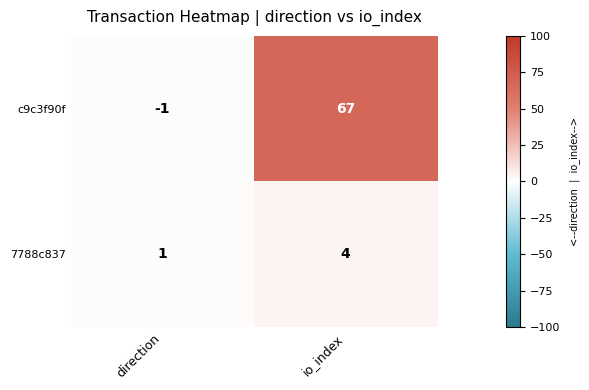

What is the greatest value displayed?

67